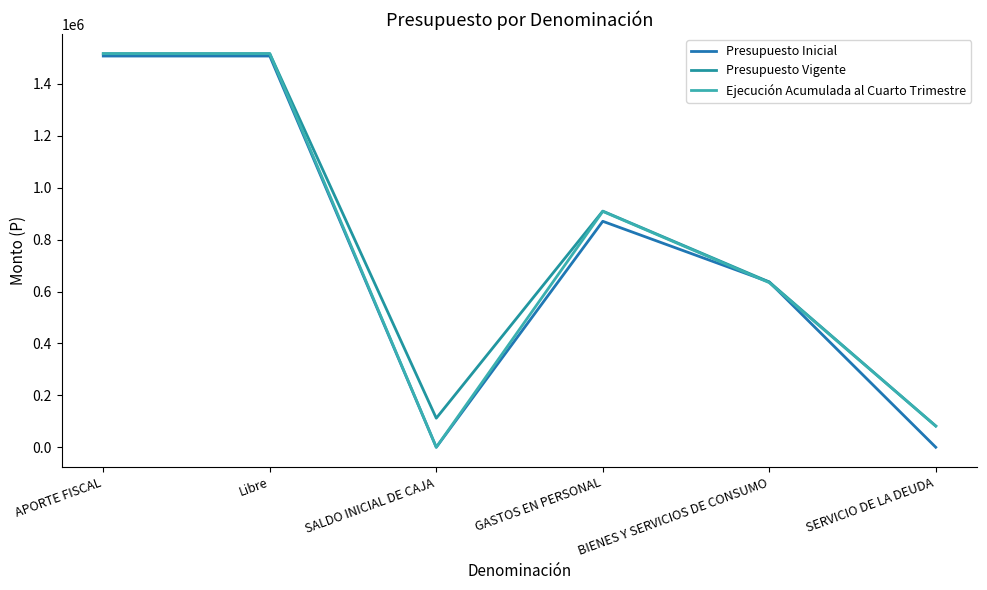

What is the difference between the highest and lowest values at Libre?

9097